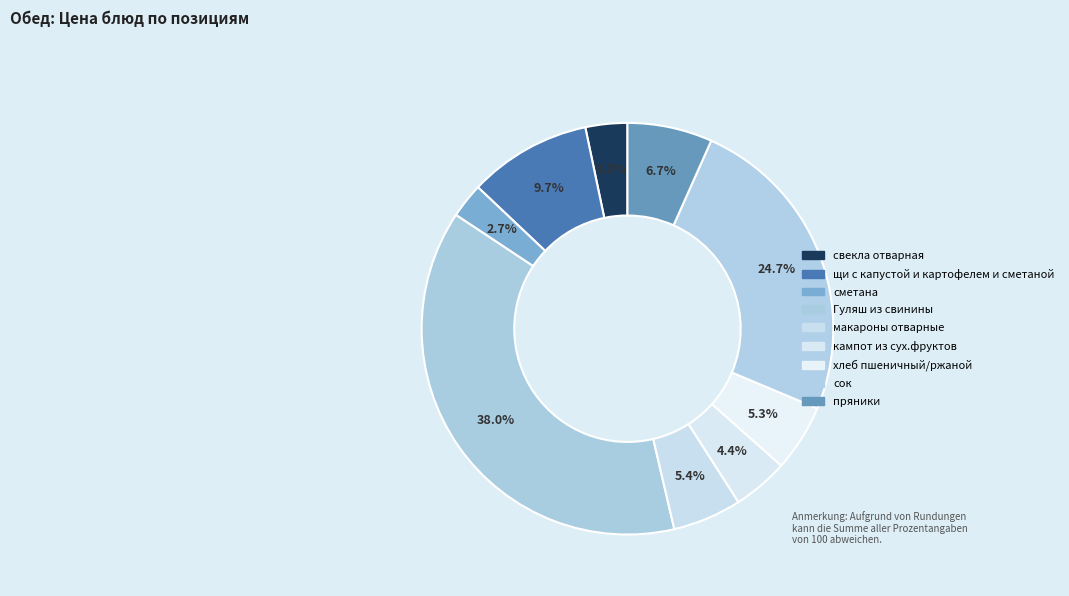

What is the largest slice in the pie chart?

Гуляш из свинины